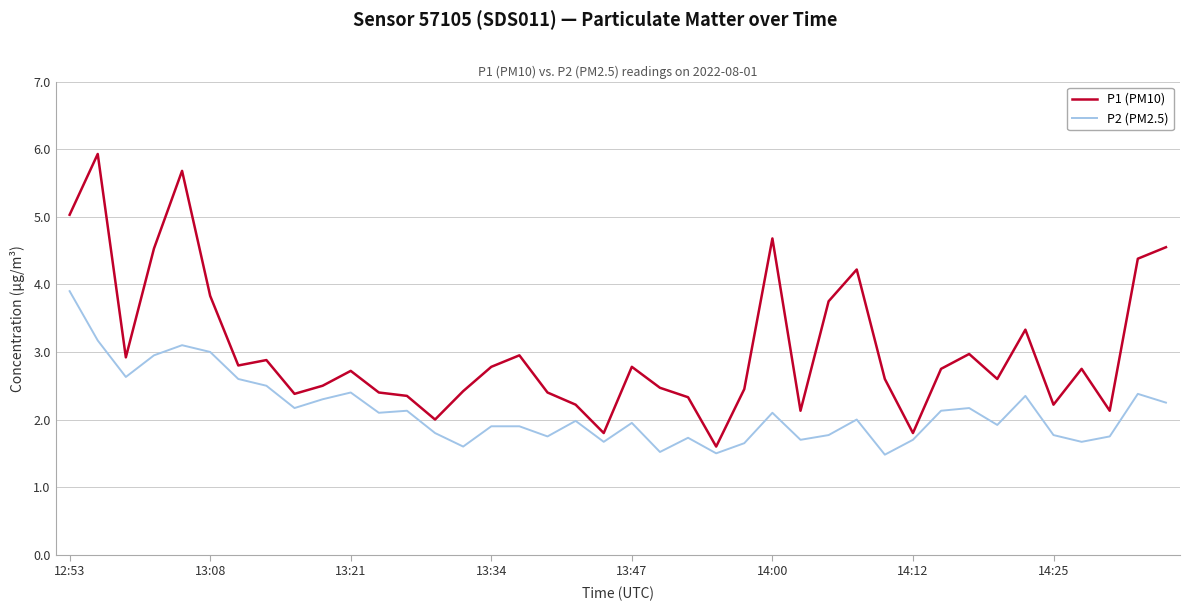

List the series in order of their peak value, highest first.

P1 (PM10), P2 (PM2.5)